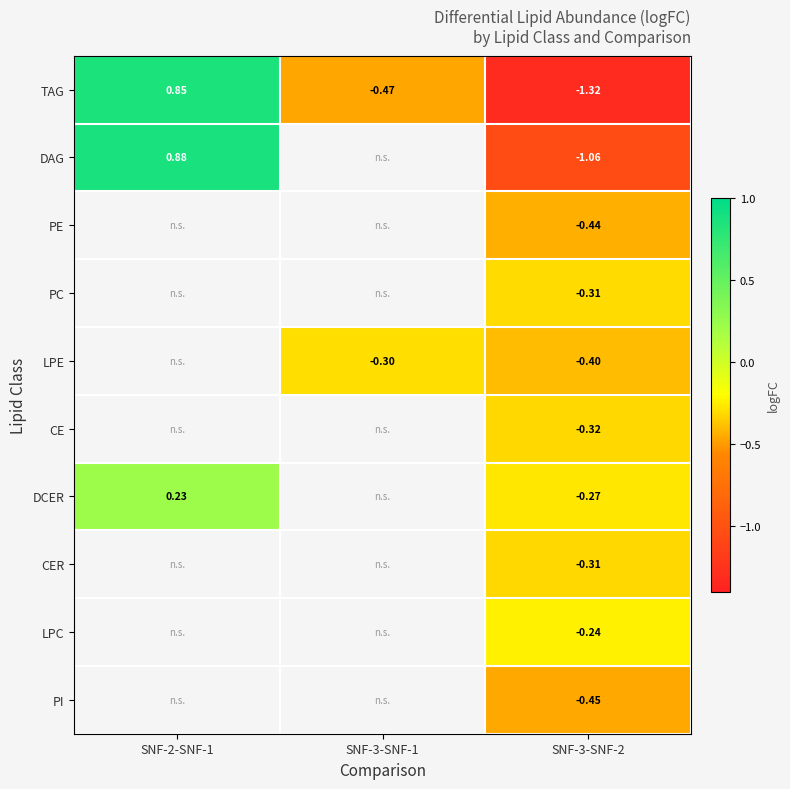

What is the greatest value displayed?

0.9